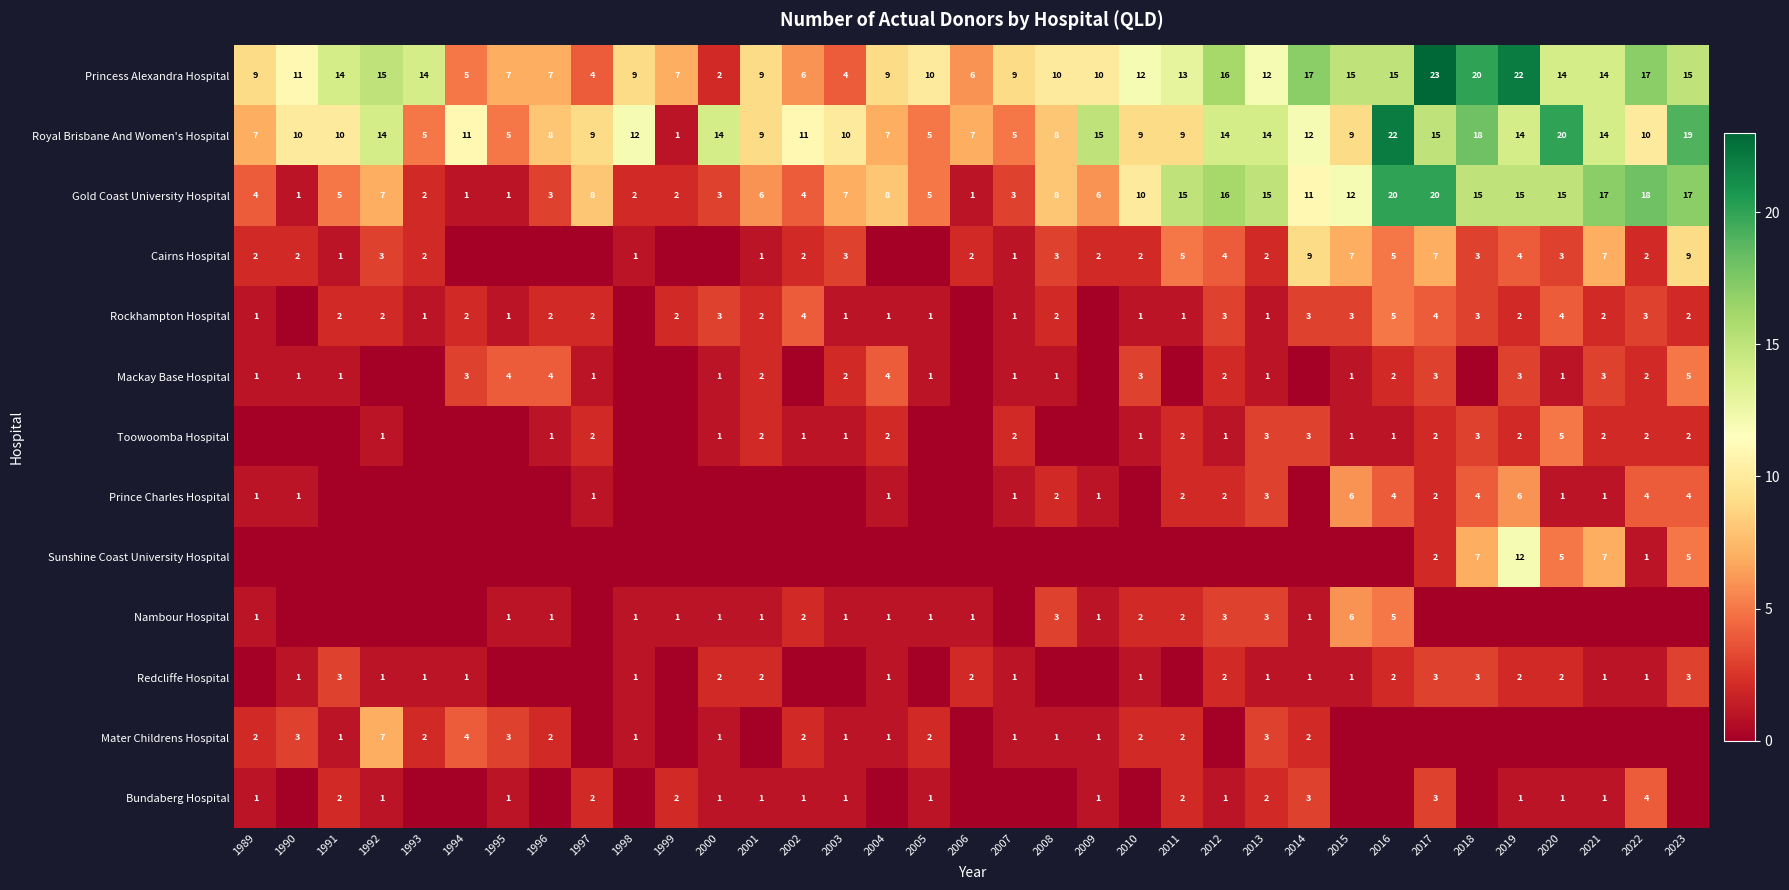

Is it true that Gold Coast University Hospital equals 8 at 1997?

True